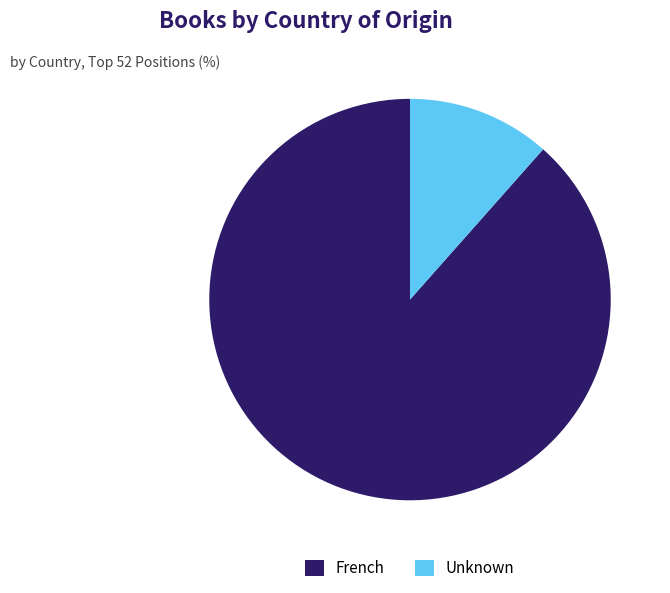

Is it true that Unknown is 12% of the pie?

True